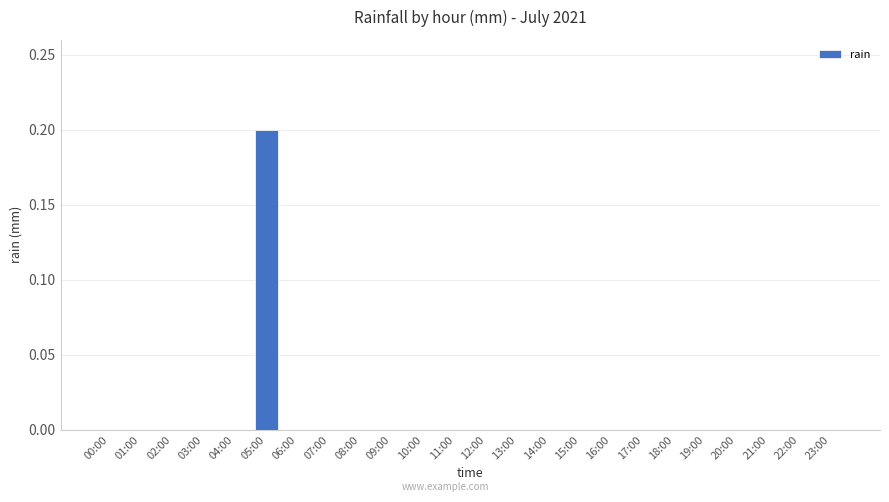

How many values are between 0 and 1?

24